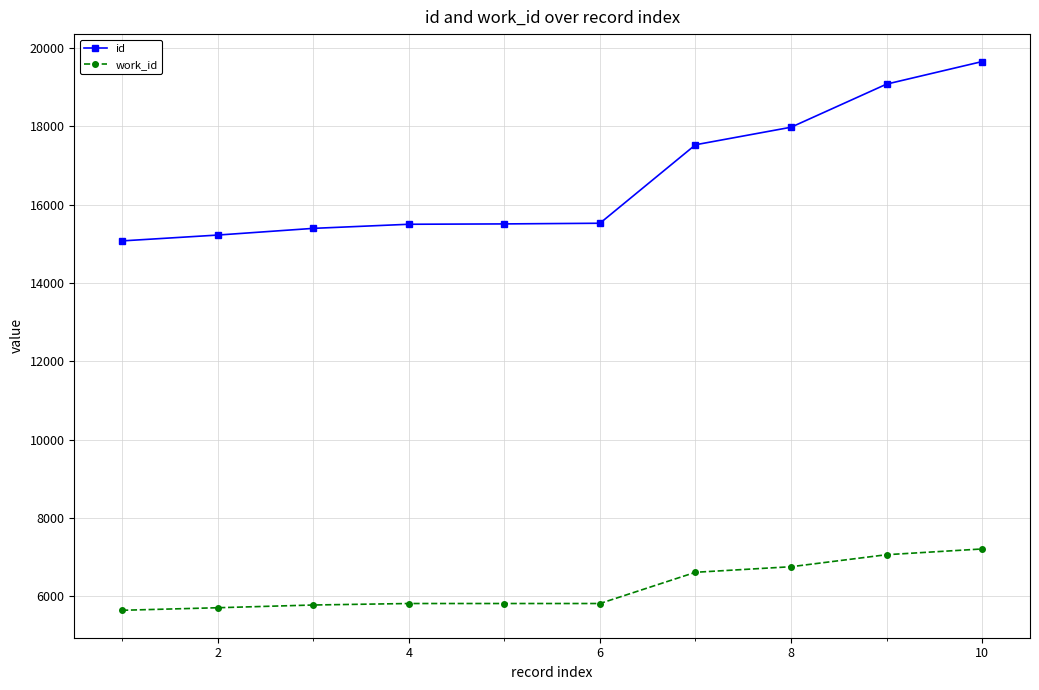

What is the minimum value for work_id?

5640